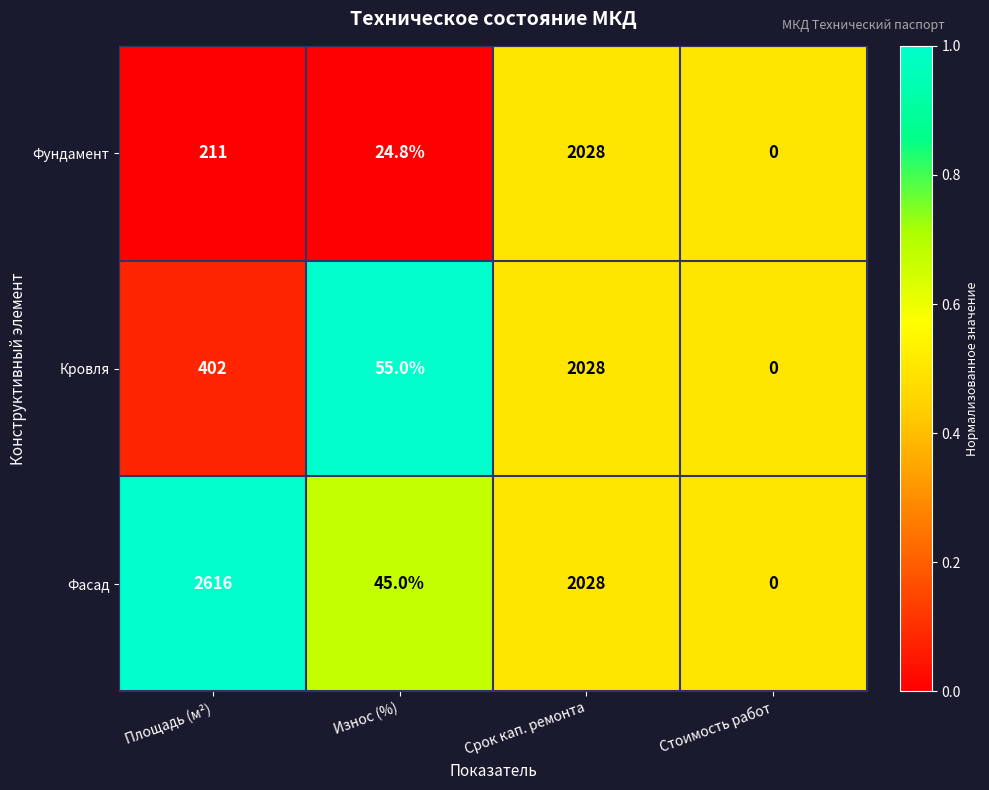

The Фасад series shows 430.0 at Срок кап. ремонта. True or false?

False